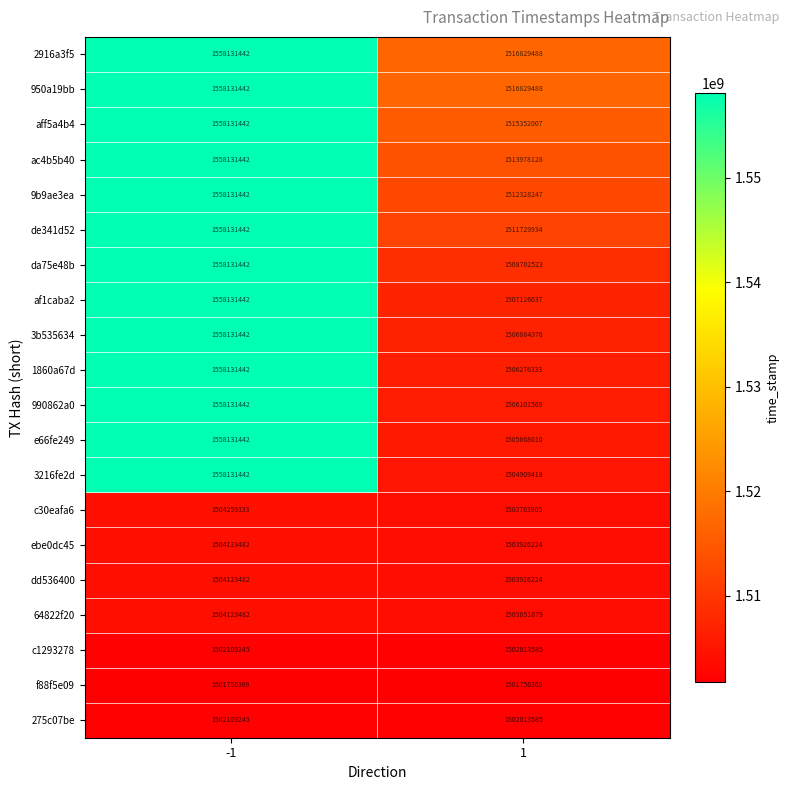

What value does the e66fe249 series have at 1, to the nearest 100?

1505668000